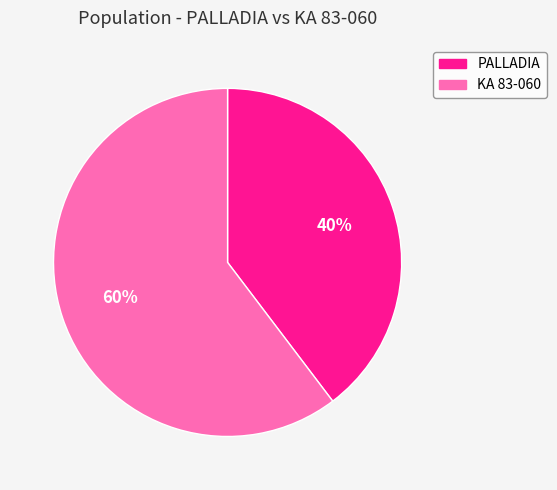

How many slices are in this pie chart?

2